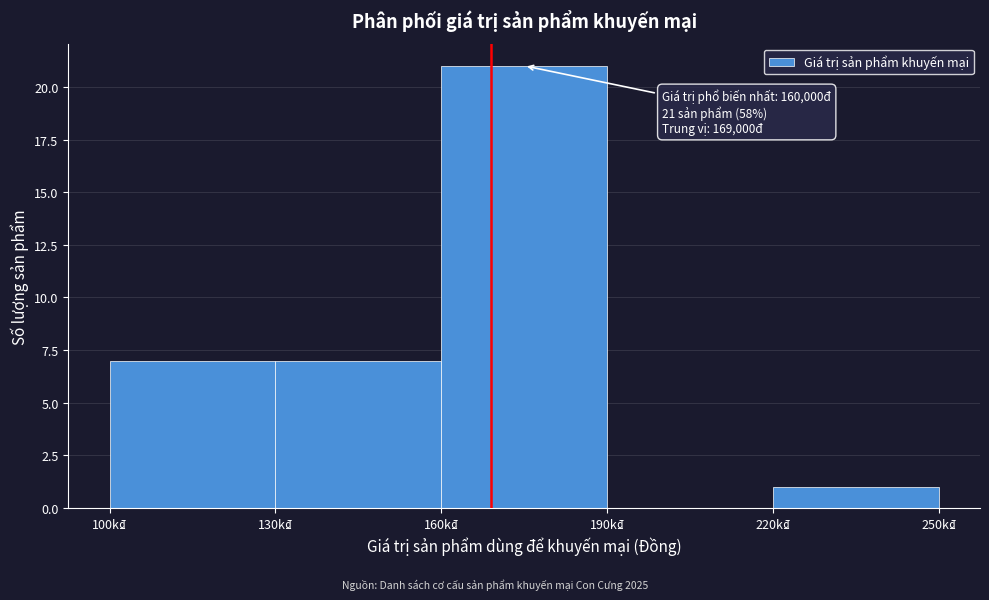

Reading right to left, extract all data points from this chart.

220k₫=1	190k₫=0	160k₫=21	130k₫=7	100k₫=7